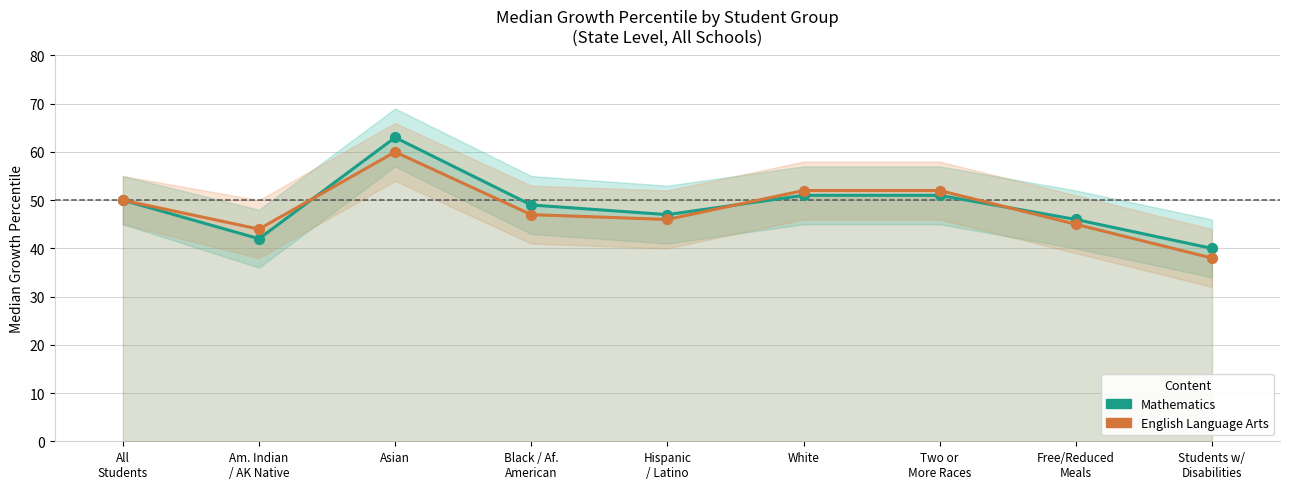

Which series has the widest spread of Y values?

Mathematics